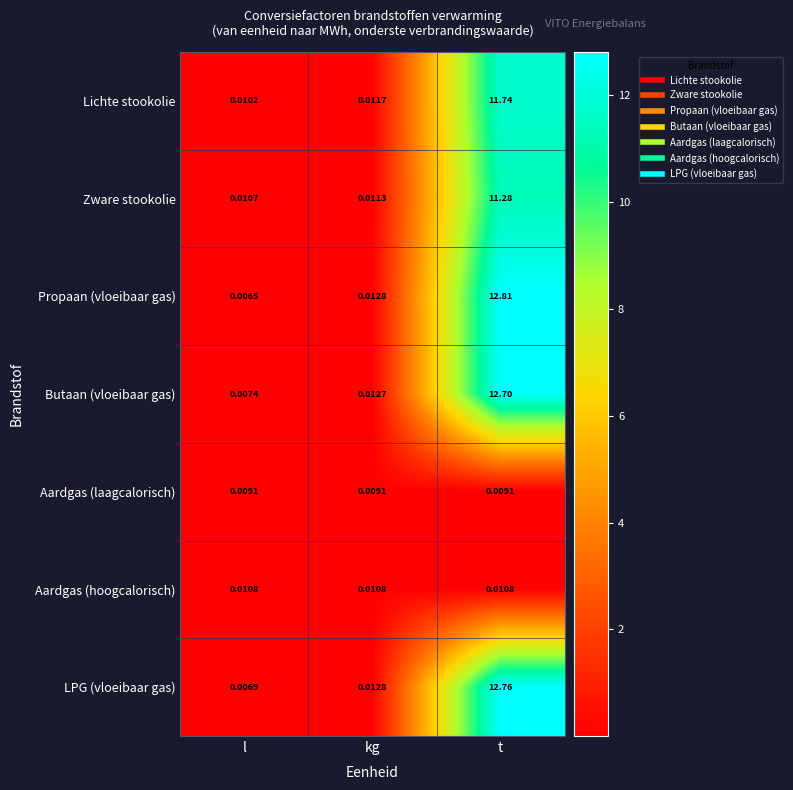

Which series has the largest range (max minus min)?

Propaan (vloeibaar gas)